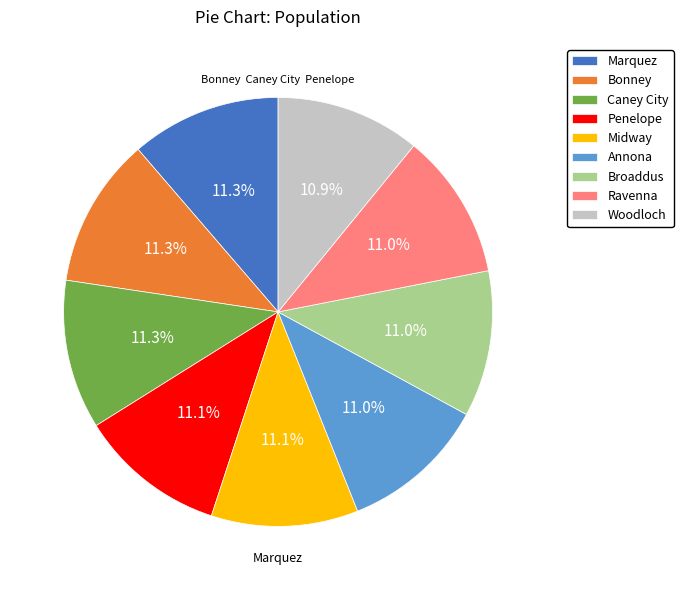

The Broaddus slice represents 21% of the pie. True or false?

False